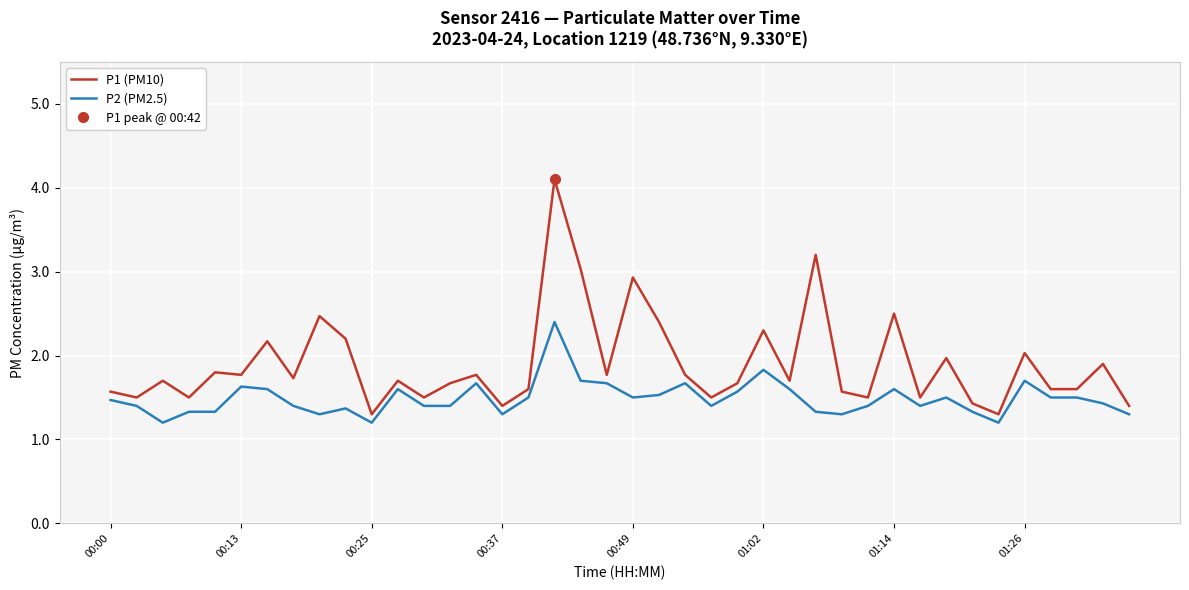

List the series in order of their overall mean, highest first.

P1 (PM10), P2 (PM2.5)